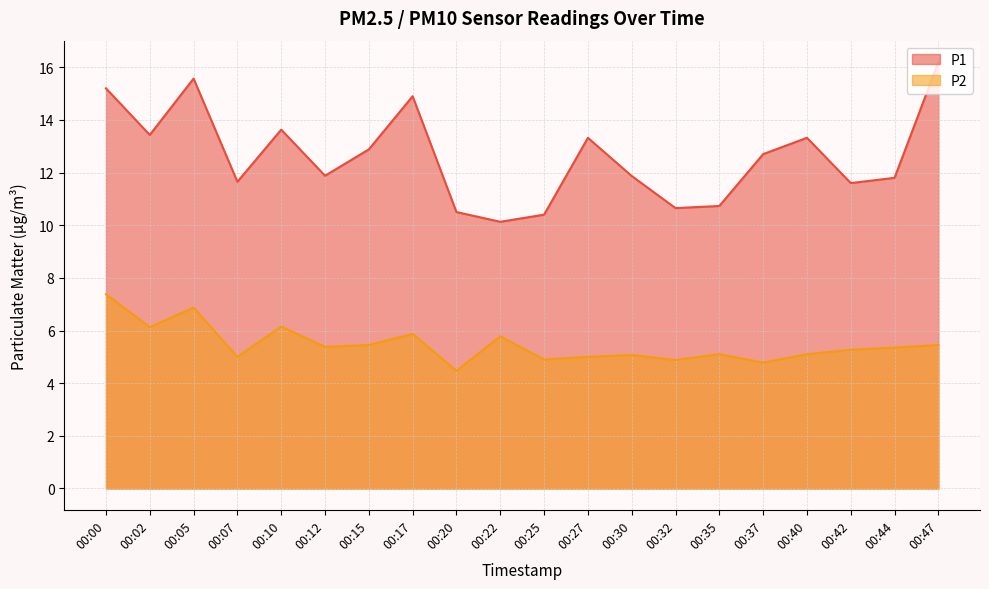

At 00:35, list the series in order from smallest to largest.

P2, P1